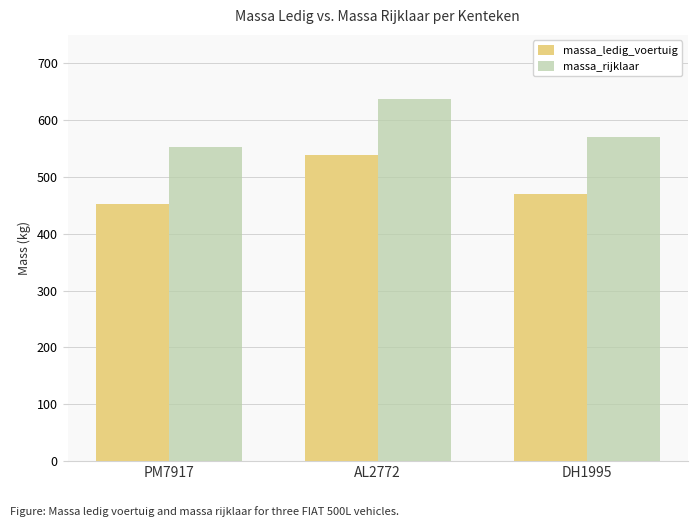

How many data points does each series have?

3